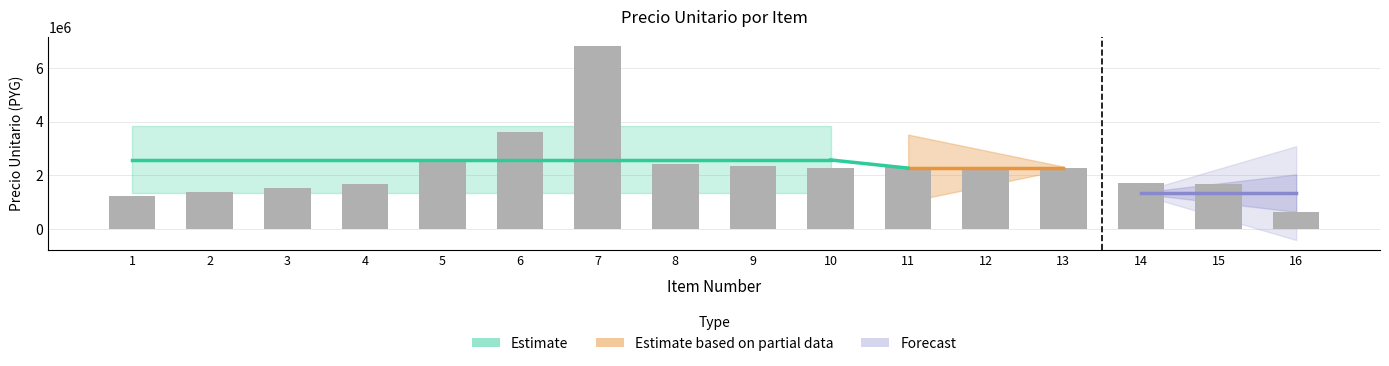

What is the sum of the values at 12 and 10?

4500700